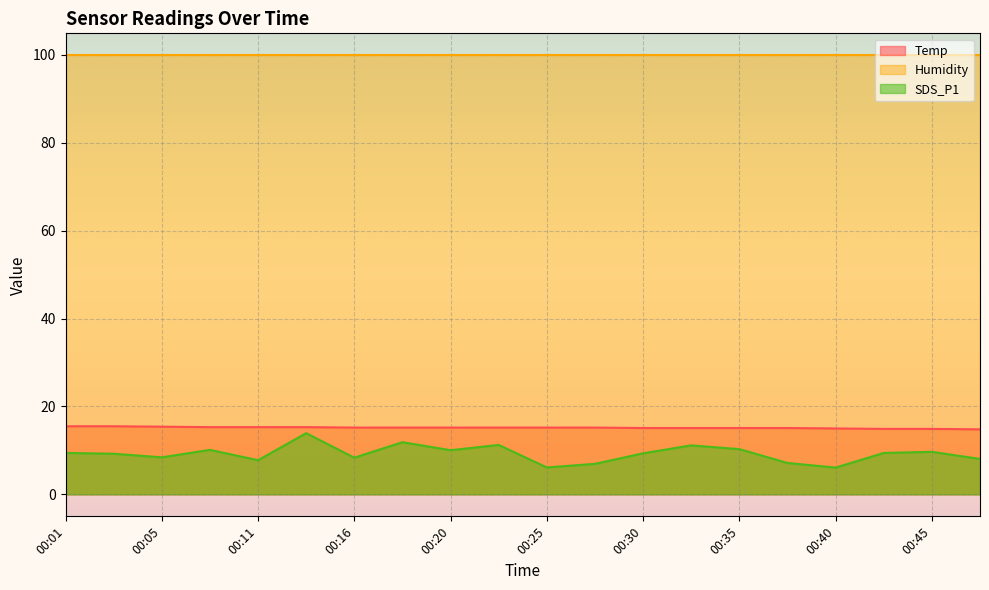

What is the value of the Temp point at the 17th from the left?

15.0